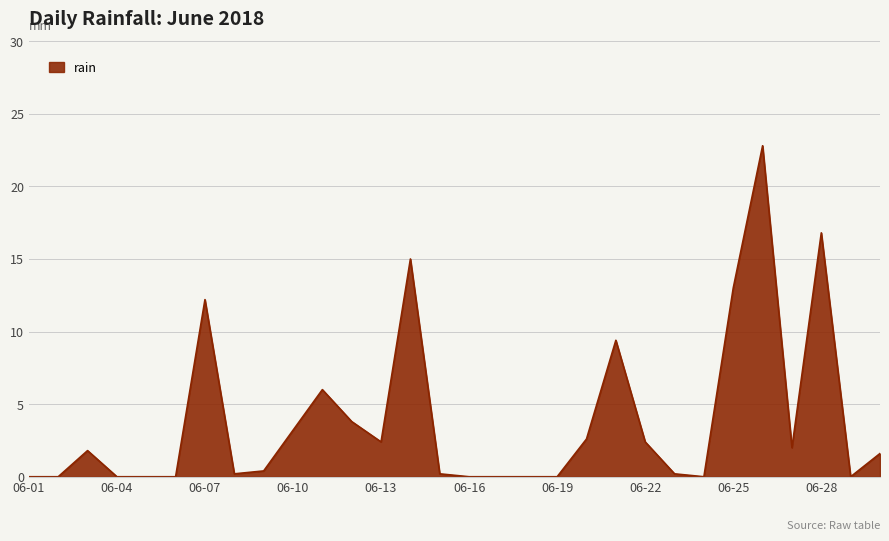

What is the difference between the maximum and minimum values?

22.8